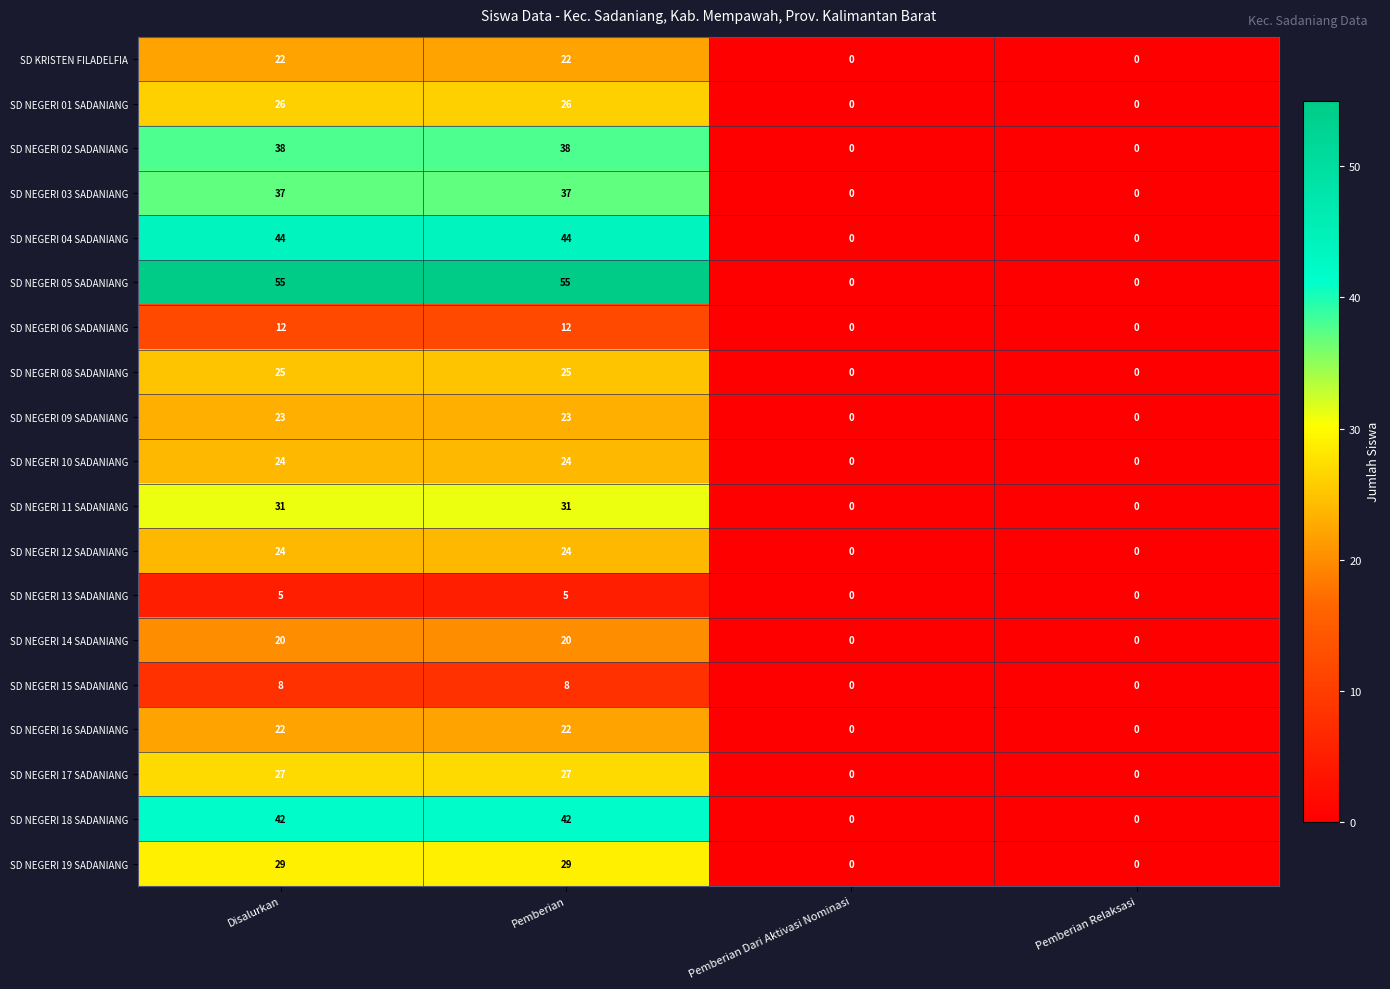

At how many categories does at least one series exceed 44?

2